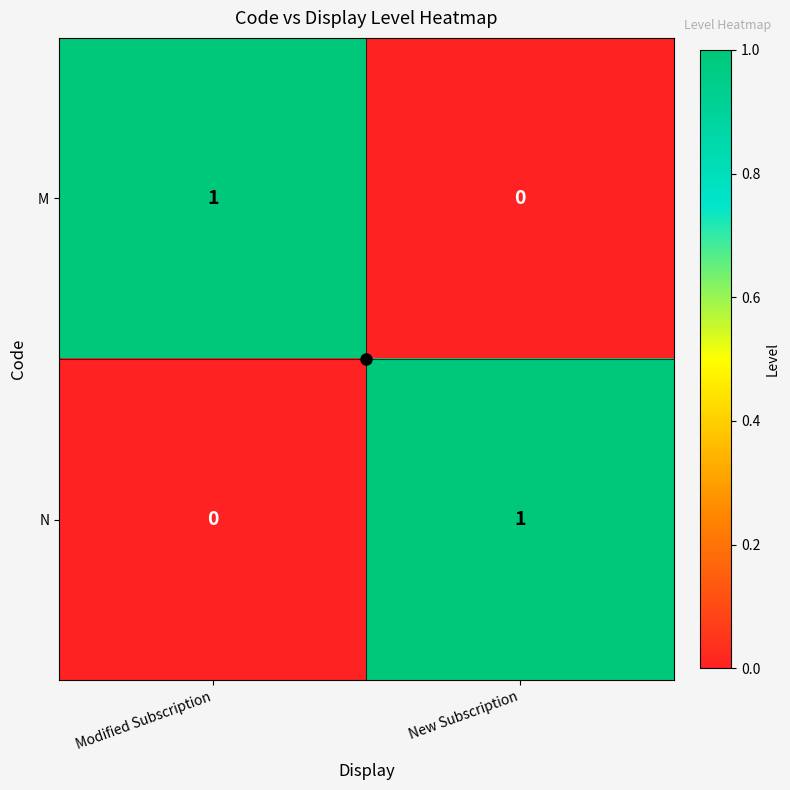

The N series shows 1 at New Subscription. True or false?

True